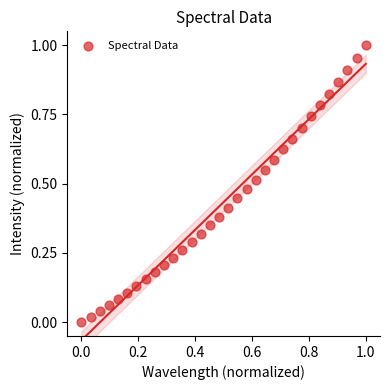

How many data points are displayed?

32